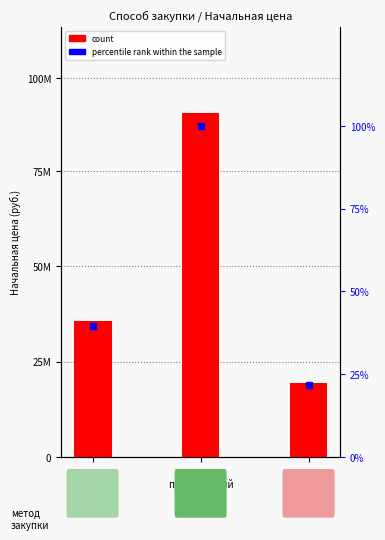

True or false: count has a value of 22874173.3 at запрос
котировок.

False